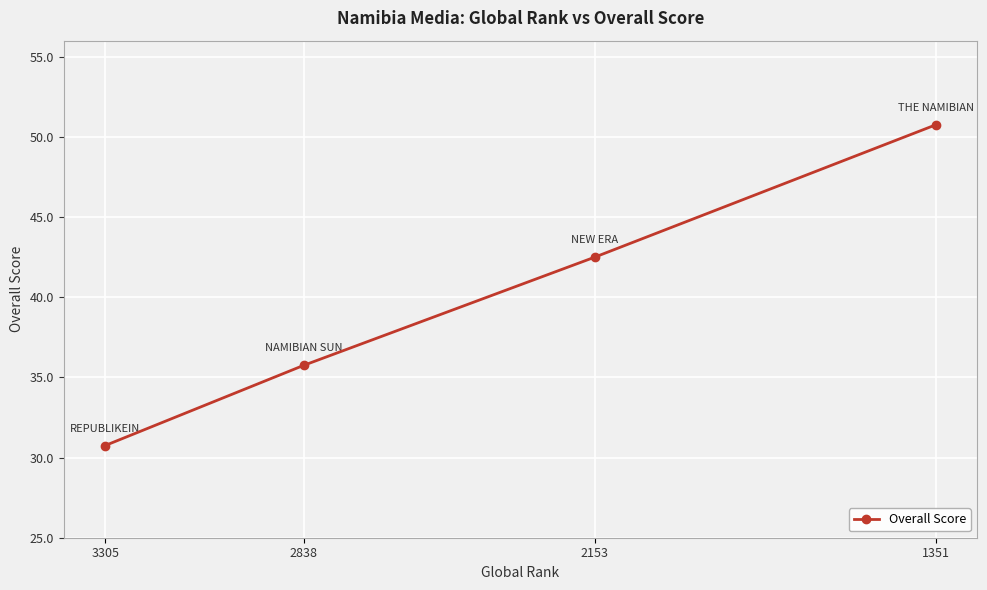

How many data points are above 42?

2